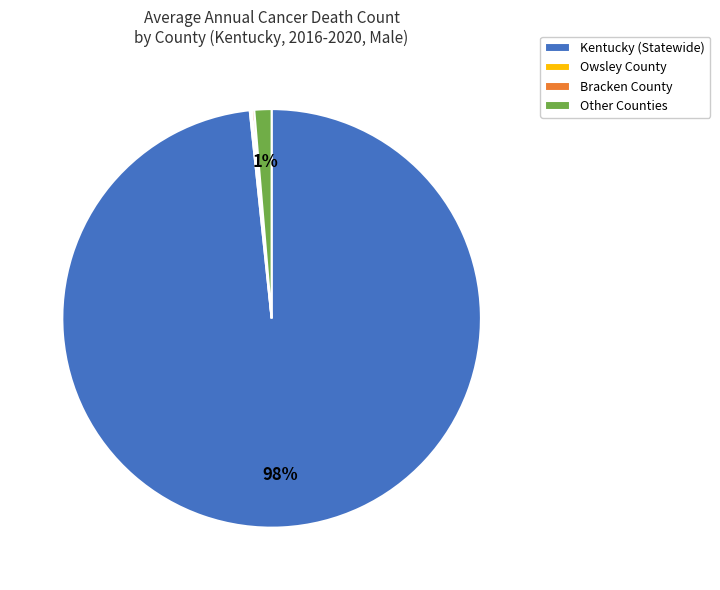

Which category accounts for the majority?

Kentucky (Statewide)